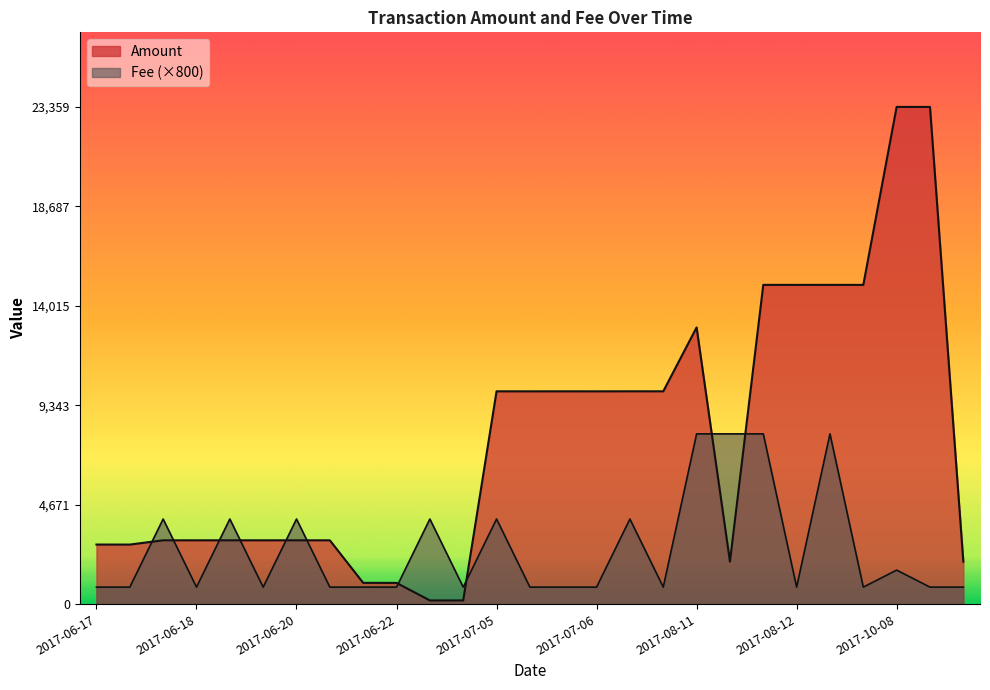

At how many categories does at least one series exceed 23210?

2